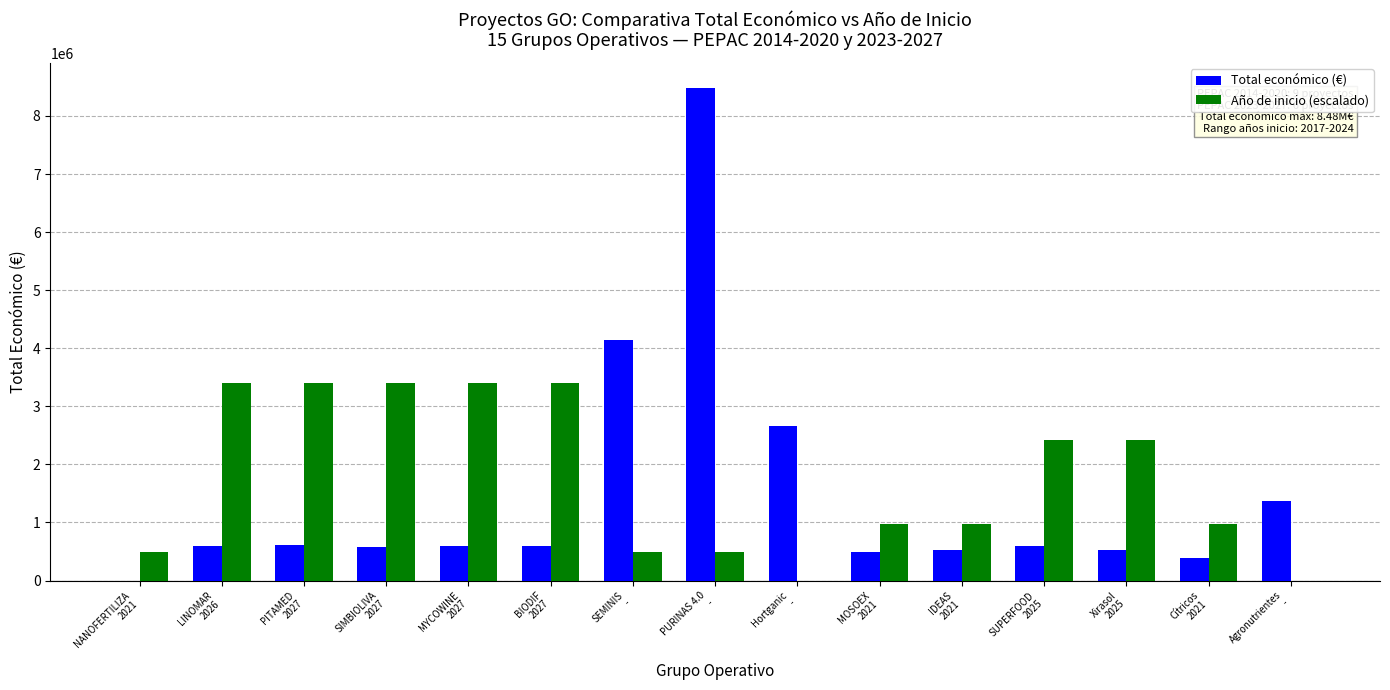

The Año de inicio (escalado) series shows 2424285.4 at SUPERFOOD
2025. True or false?

True